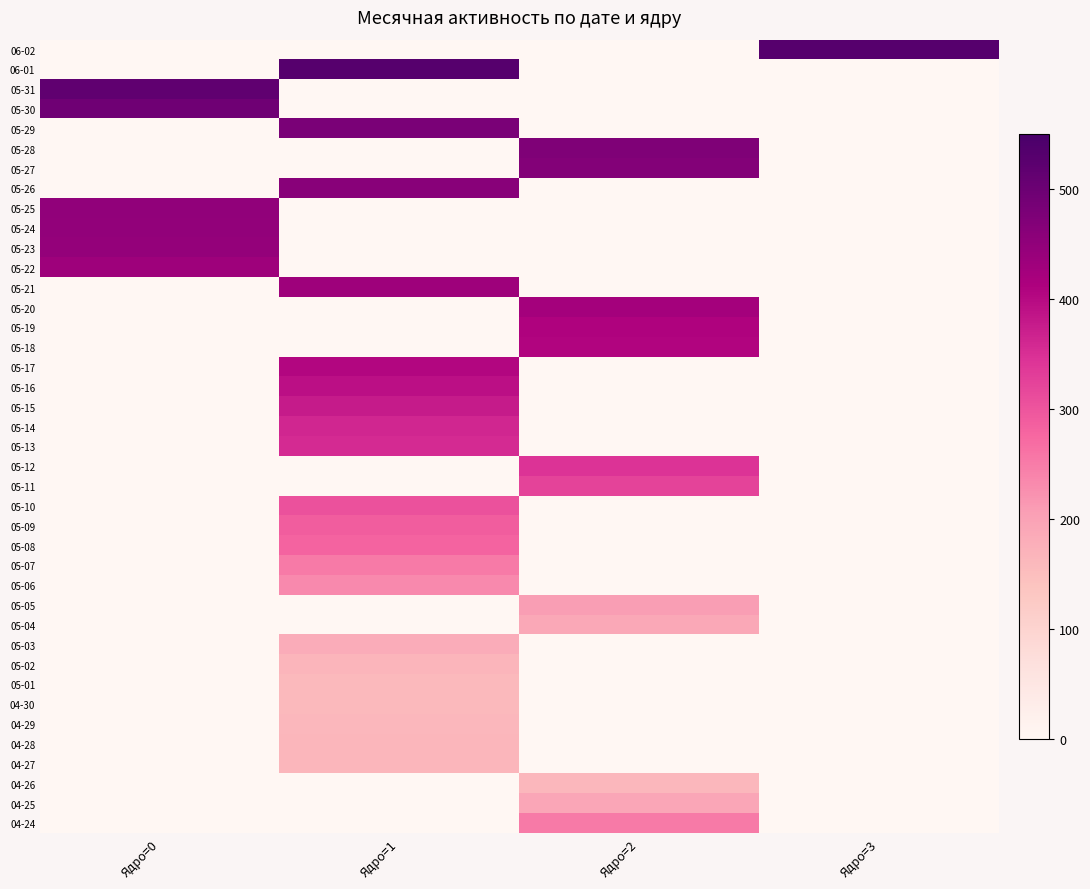

What is the greatest value displayed?

529